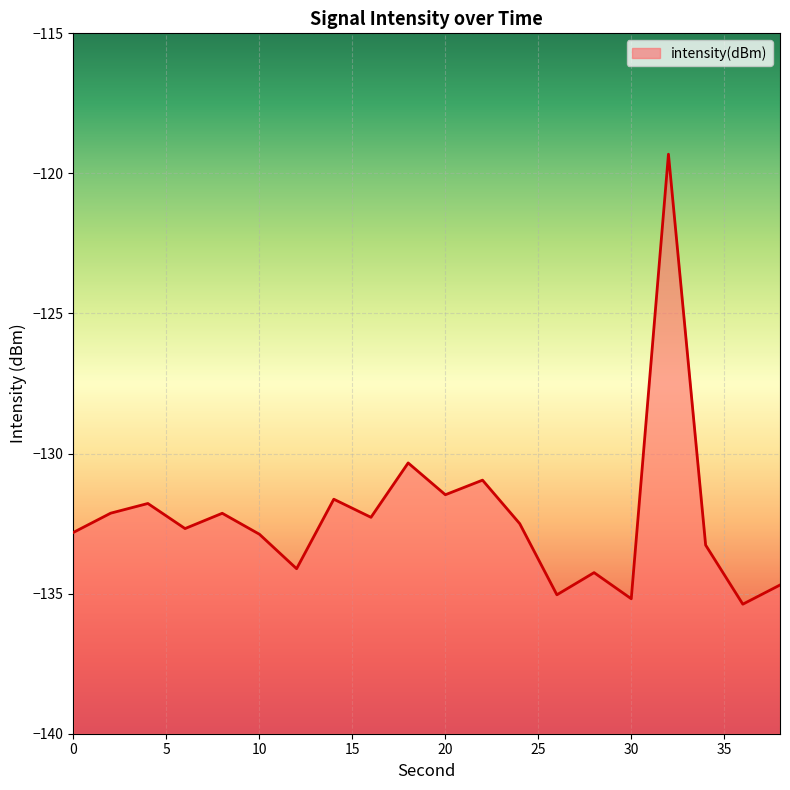

Reading left to right, list all the values displayed in this chart.

-132.8	-132.1	-131.8	-132.7	-132.1	-132.9	-134.1	-131.6	-132.3	-130.3	-131.5	-130.9	-132.5	-135.0	-134.2	-135.2	-119.3	-133.3	-135.4	-134.7